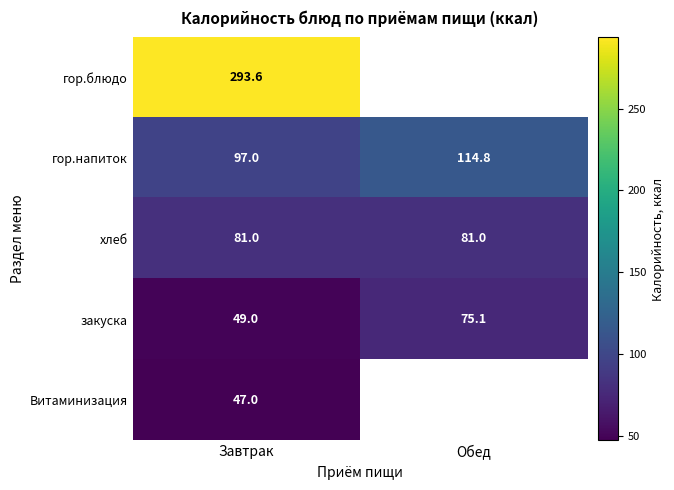

Rank the categories by гор.напиток value from lowest to highest.

Завтрак, Обед